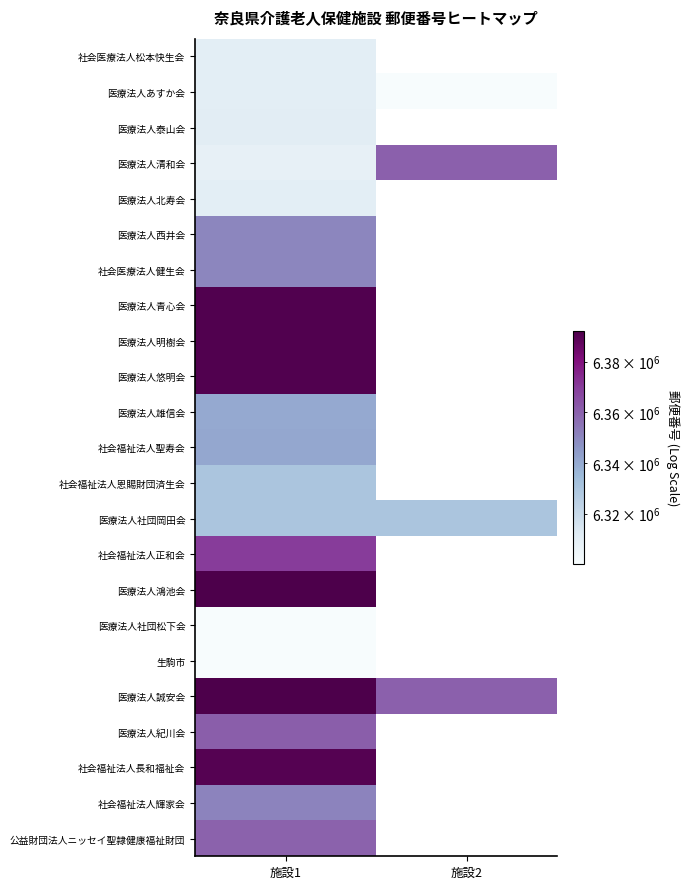

What is the total value across all series at 施設1?

145980334.0